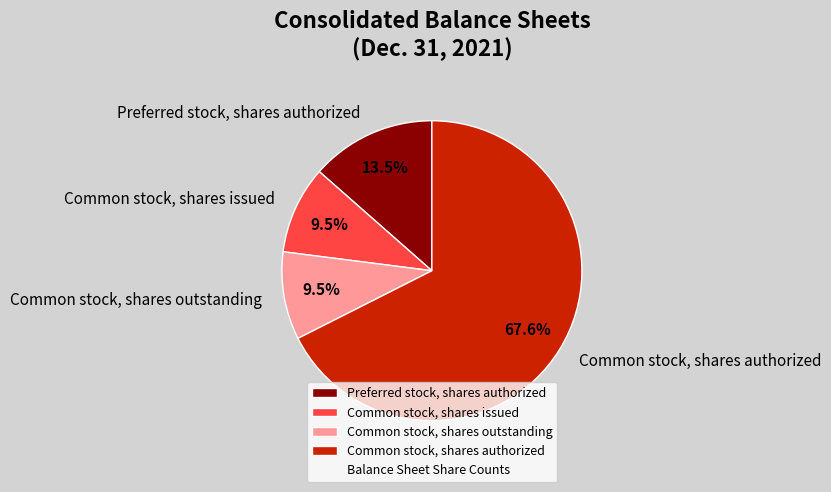

Is the sum of Preferred stock, shares authorized and Common stock, shares outstanding greater than half?

No